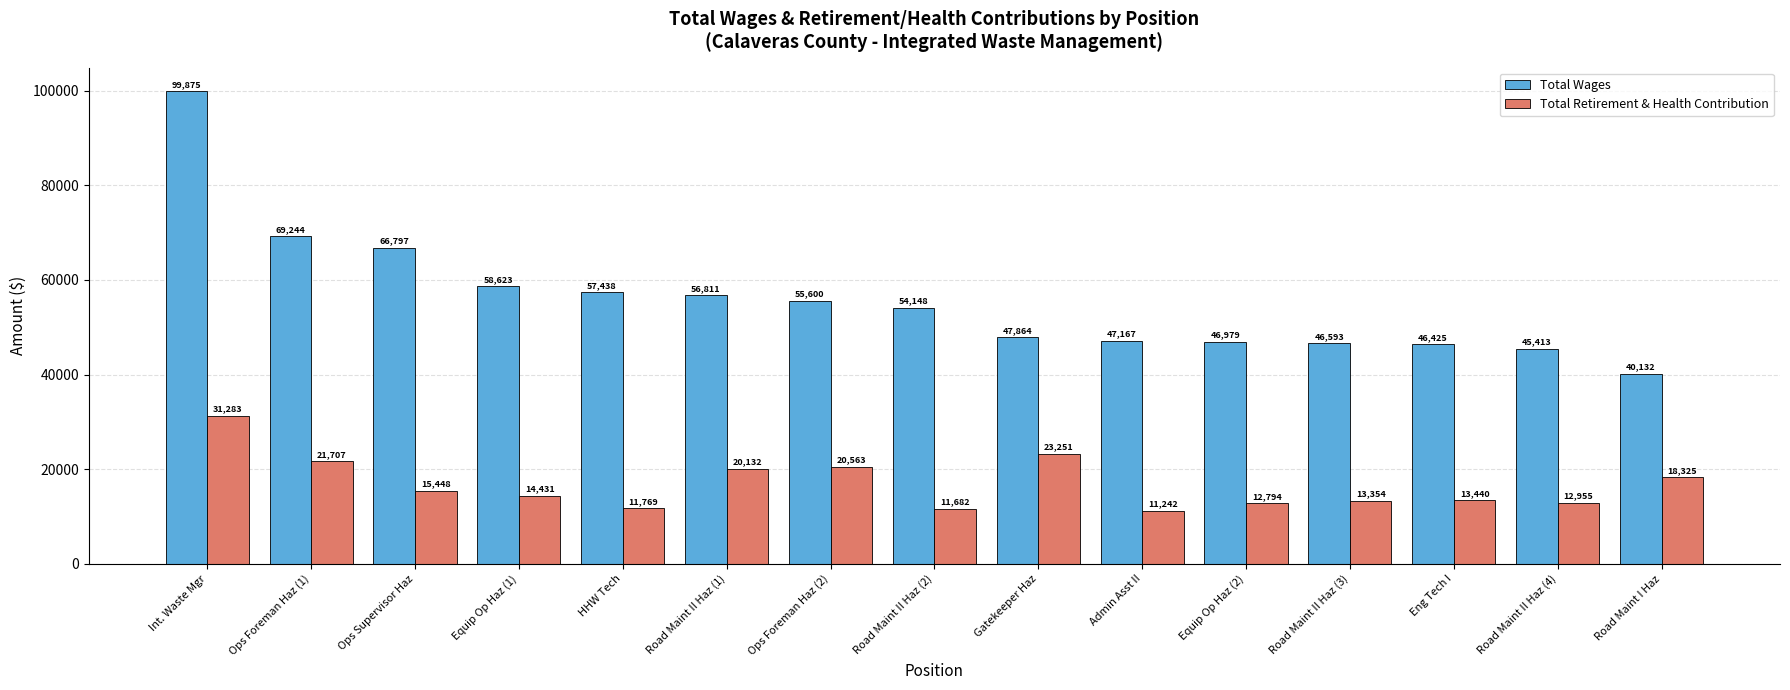

List the labels in order of Total Retirement & Health Contribution value, largest first.

Int. Waste Mgr, Gatekeeper Haz, Ops Foreman Haz (1), Ops Foreman Haz (2), Road Maint II Haz (1), Road Maint I Haz, Ops Supervisor Haz, Equip Op Haz (1), Eng Tech I, Road Maint II Haz (3), Road Maint II Haz (4), Equip Op Haz (2), HHW Tech, Road Maint II Haz (2), Admin Asst II